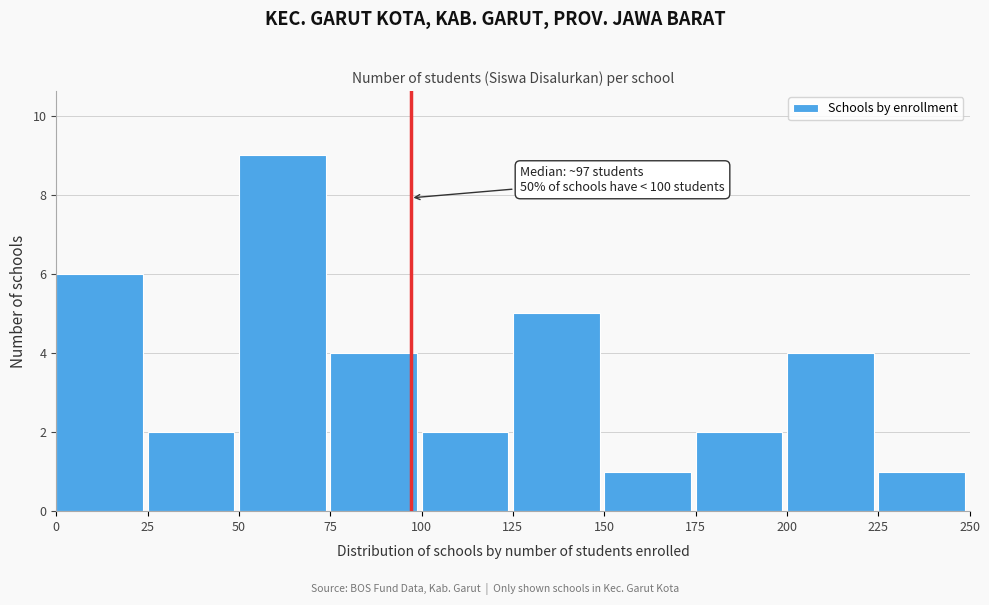

Which range on the x-axis has the tallest bar?

50 to 75